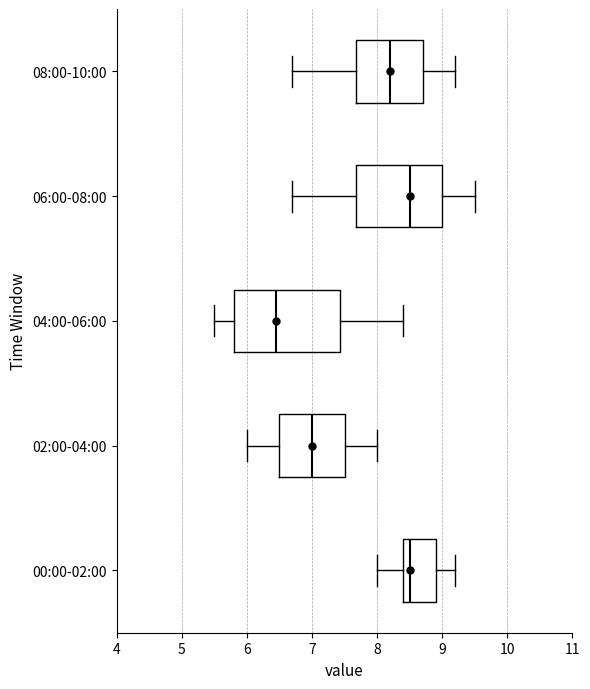

Which box is the widest, from its left edge to its right edge?

04:00-06:00